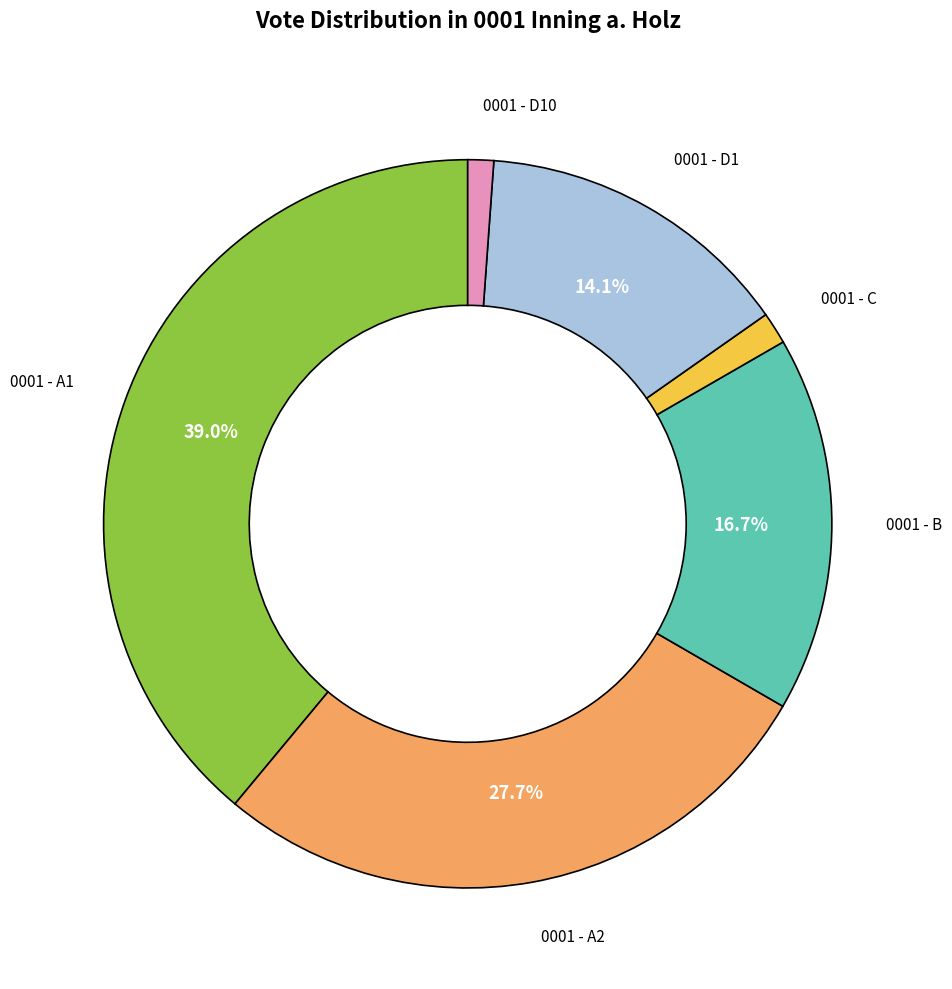

To the nearest percent, what is the average slice percentage?

17%